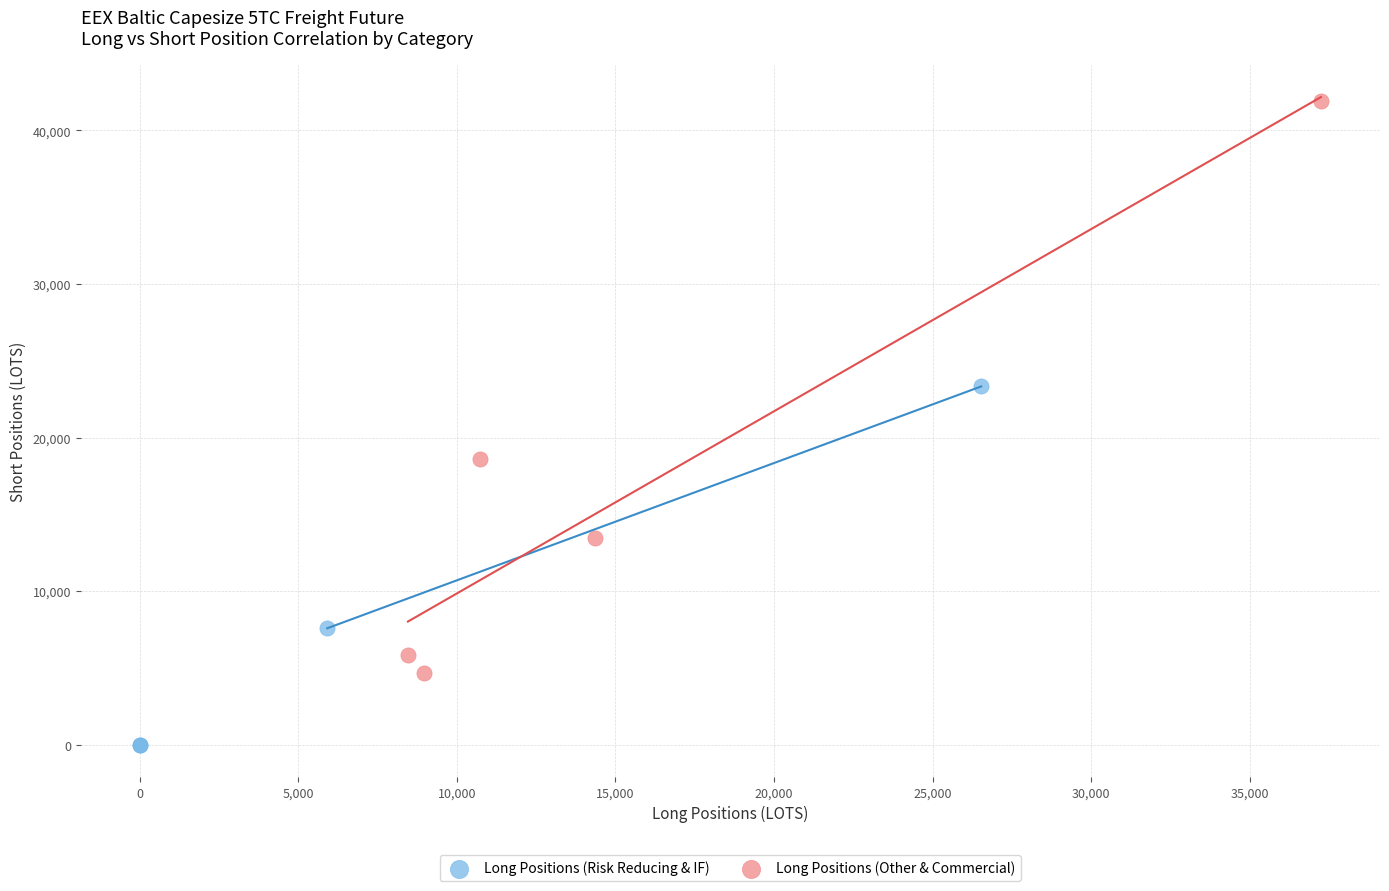

Which series has the largest Y range (max minus min)?

Long Positions (Other & Commercial)